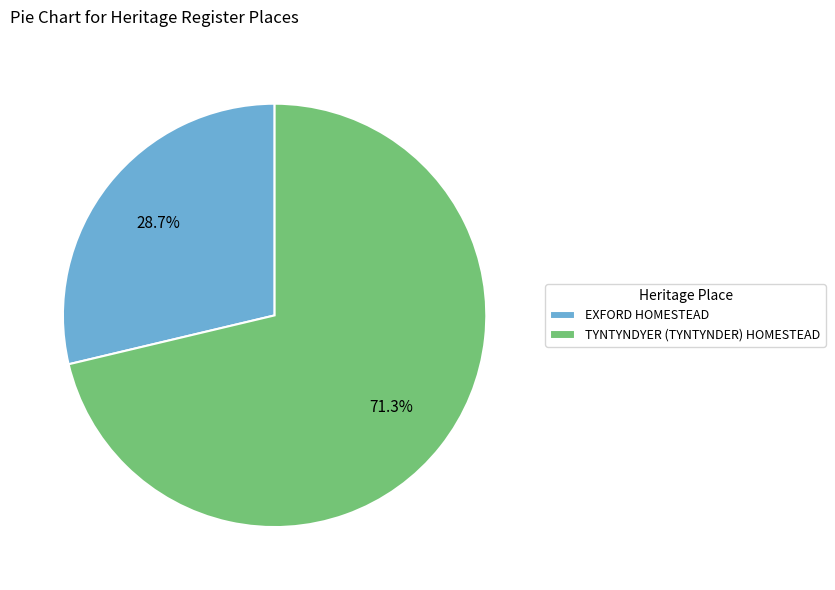

To the nearest percent, what is the average slice percentage?

50%